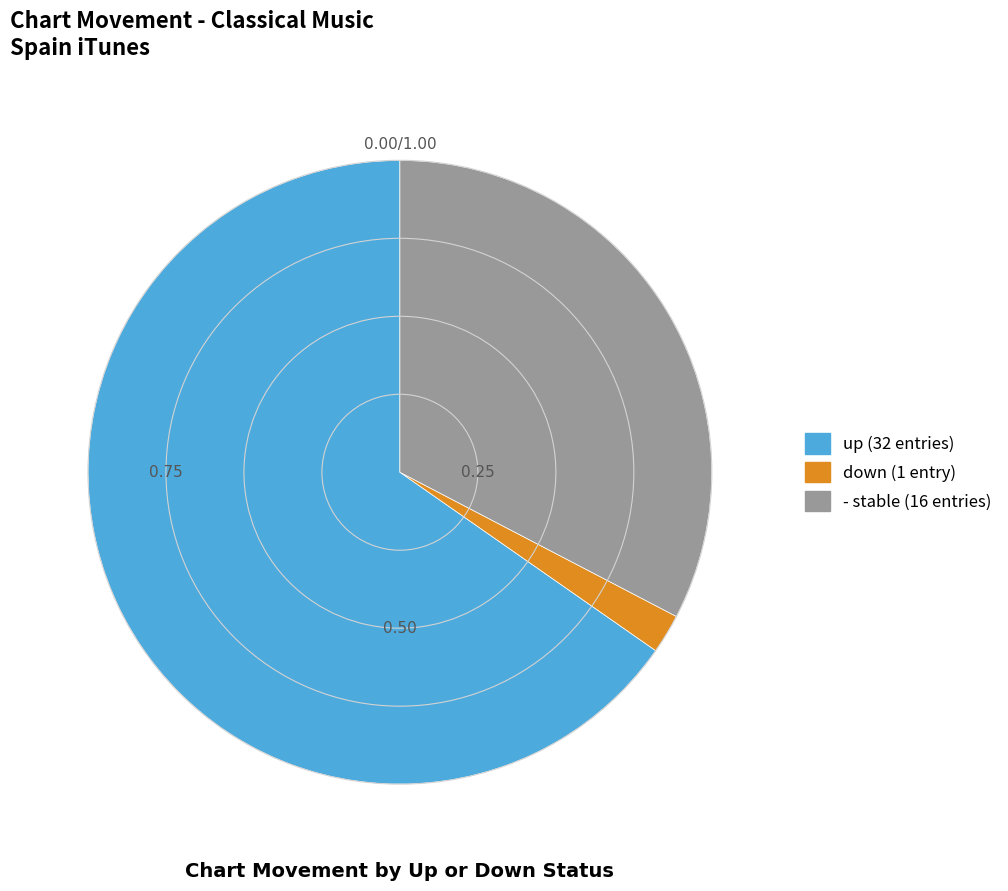

What is the majority slice?

up